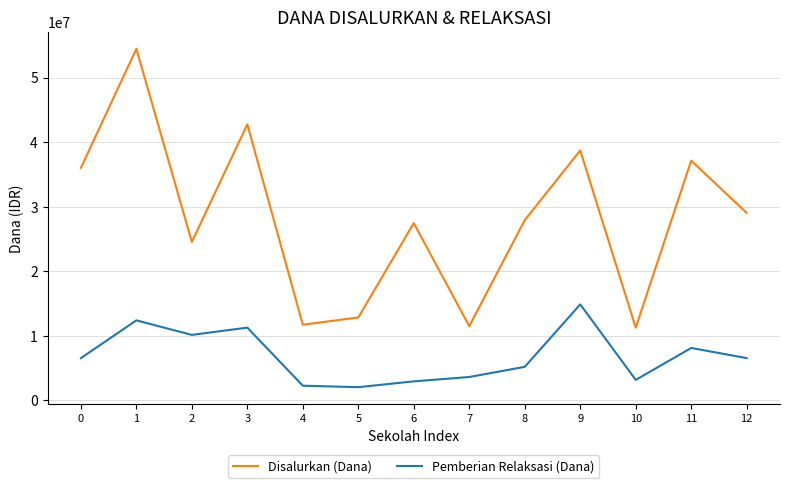

True or false: Pemberian Relaksasi (Dana) and Disalurkan (Dana) intersect in this chart.

False